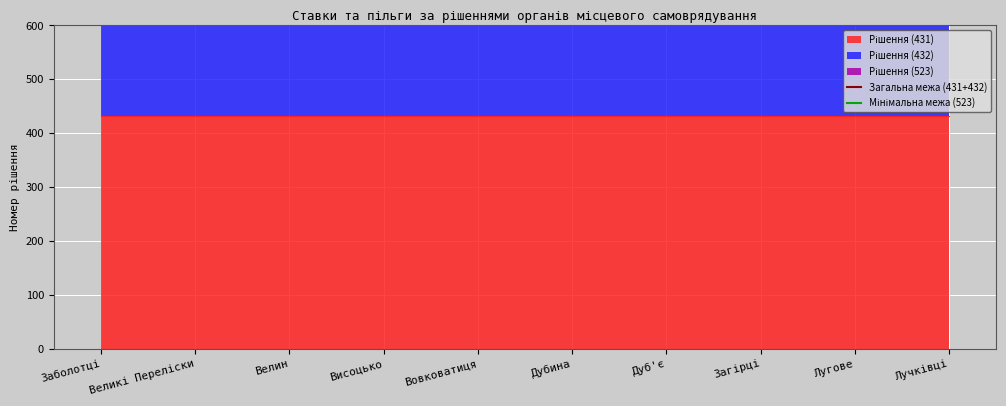

Reading left to right, what are all the values shown in this chart?

Загальна межа (431+432): 1400	1400
Мінімальна межа (523): 970	970